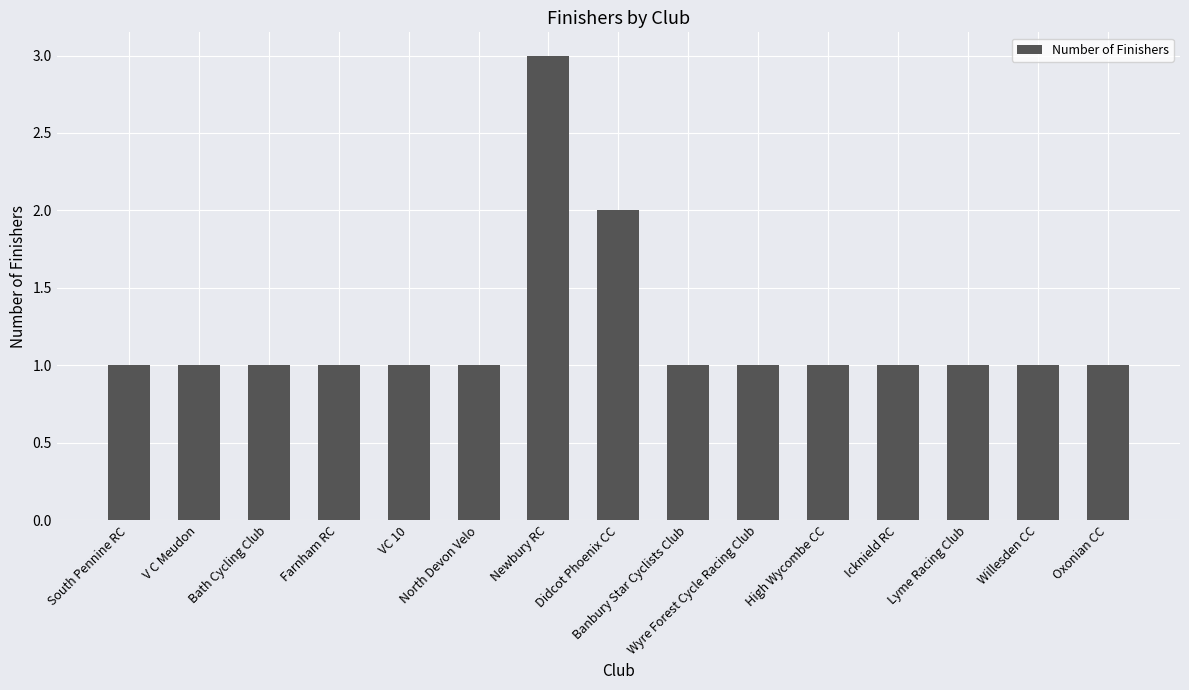

What is the value of the 14th bar from the left?

1